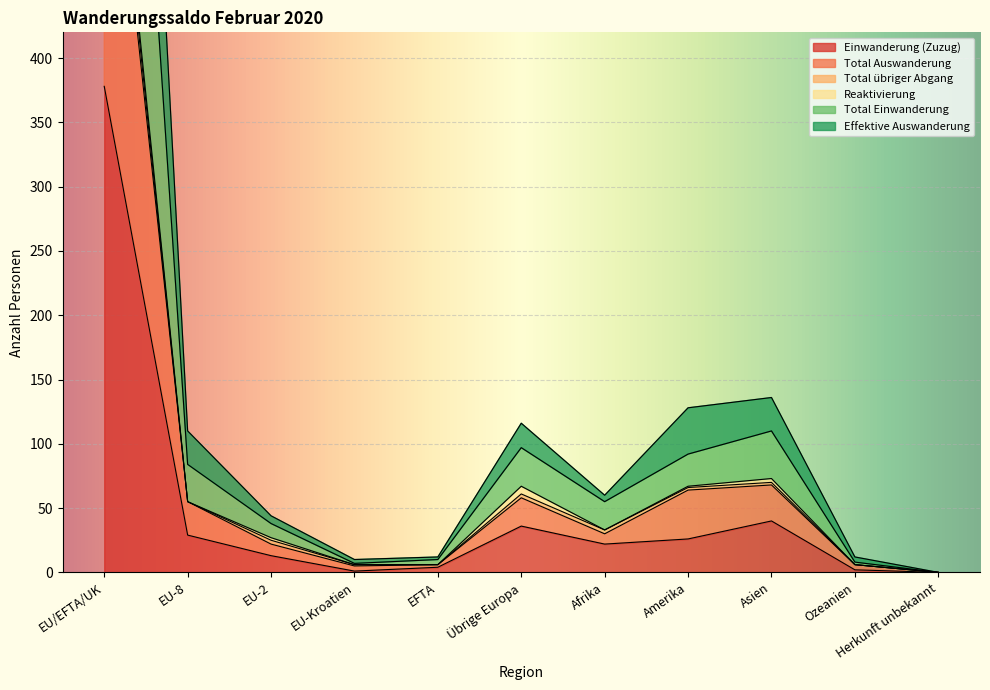

Is the value of Total Auswanderung at Afrika greater than the value of Effektive Auswanderung at Amerika?

No